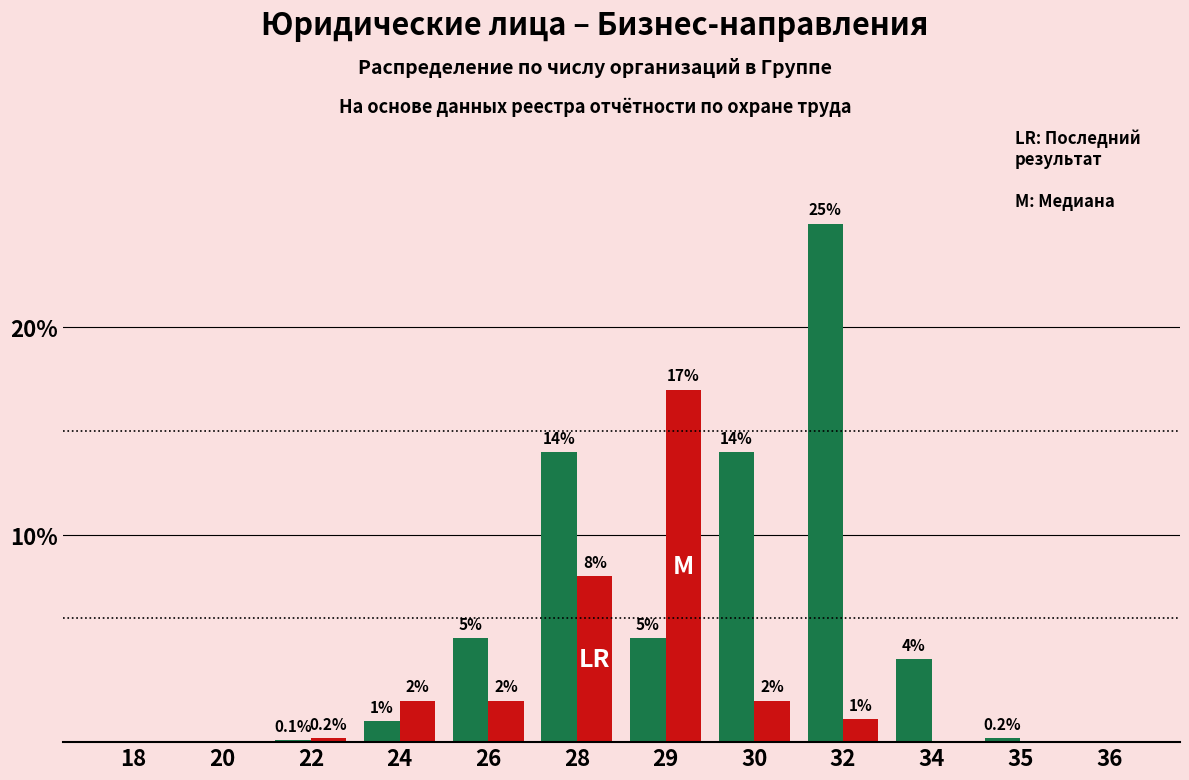

At which category does the chart reach its peak across all series?

32